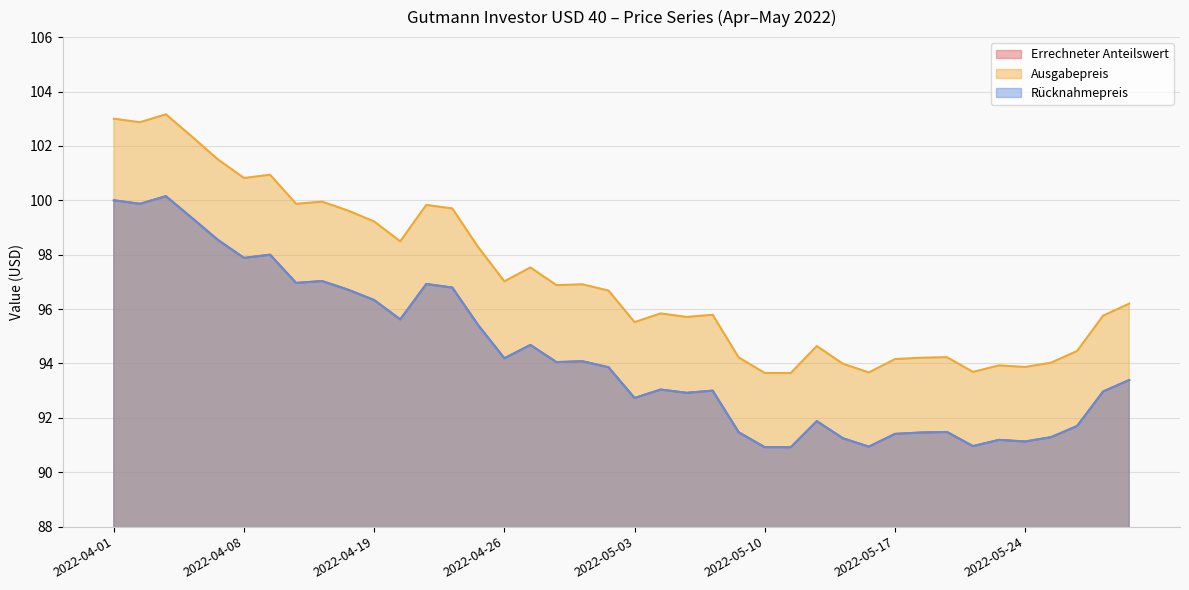

Is it true that Errechneter Anteilswert equals 94.2 at 2022-04-26?

True